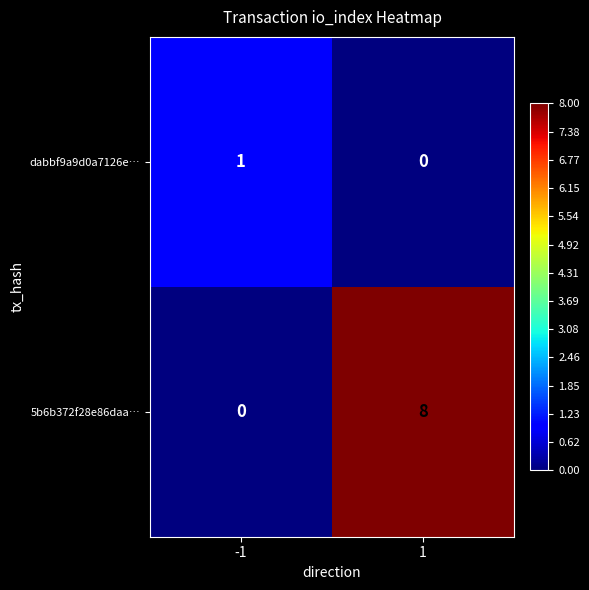

Count the number of categories in the chart.

2